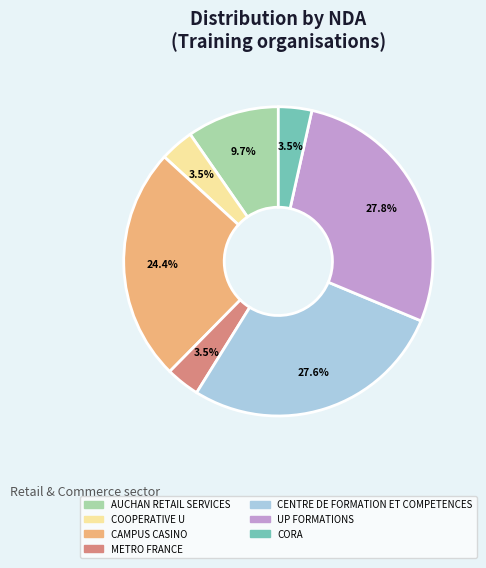

How much of the chart is everything except COOPERATIVE U?

96.5%